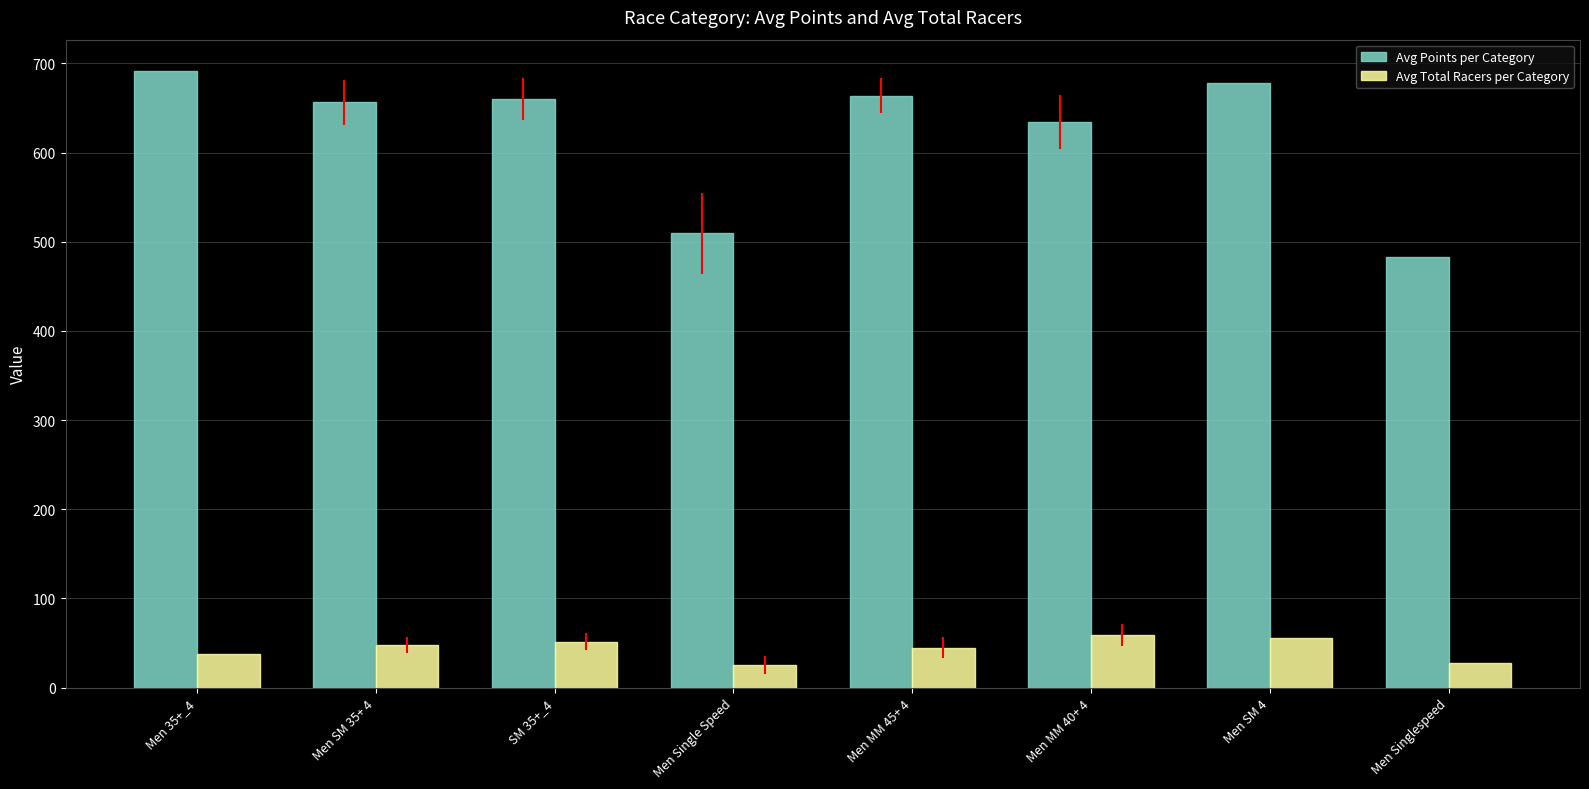

What is the highest value of the Avg Points per Category series?

692.0